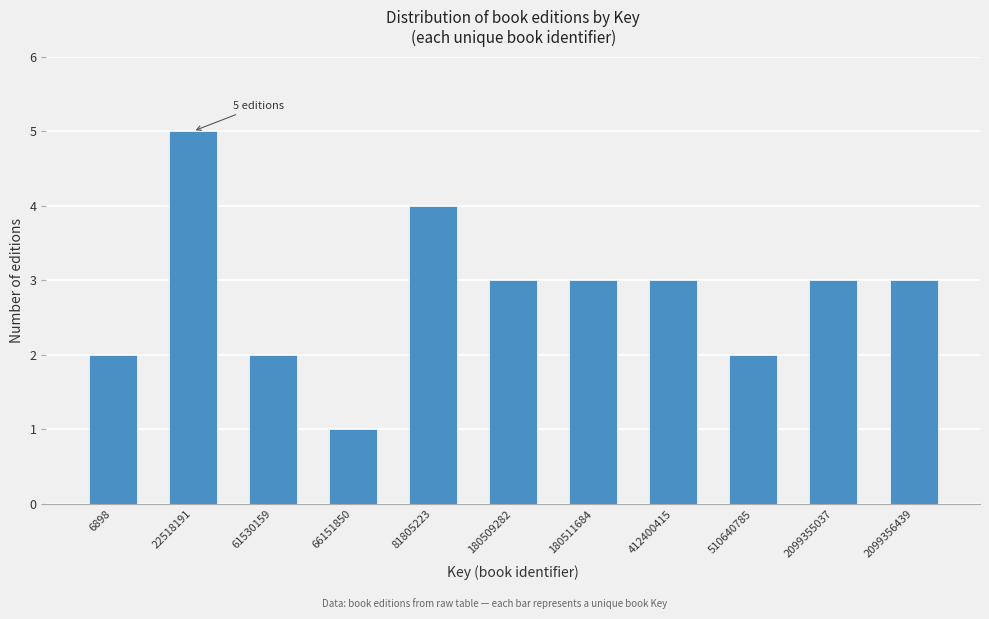

Reading right to left, what are all the values shown in this chart?

3	3	2	3	3	3	4	1	2	5	2